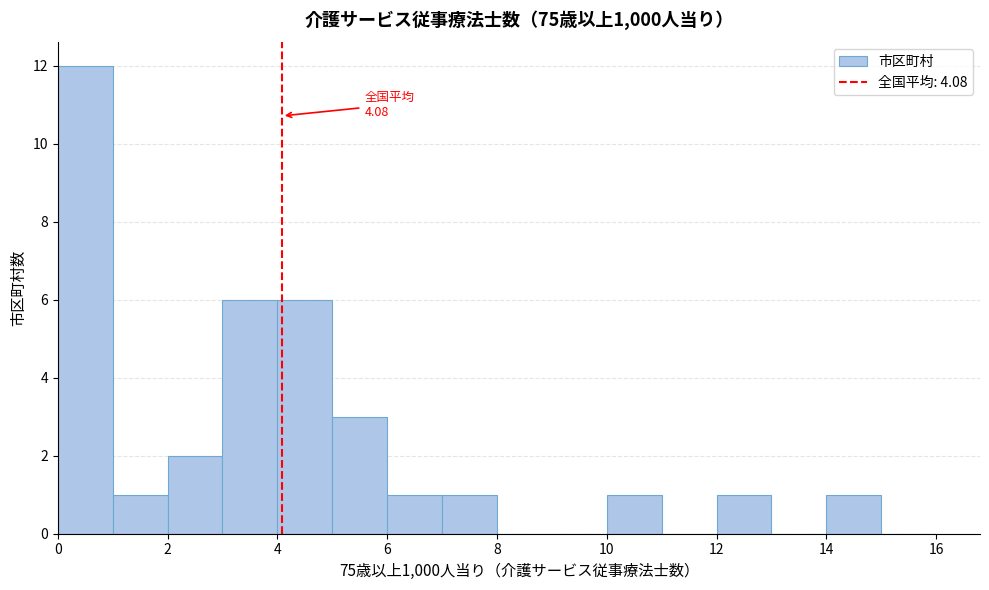

Which range on the x-axis has the tallest bar?

0 to 1